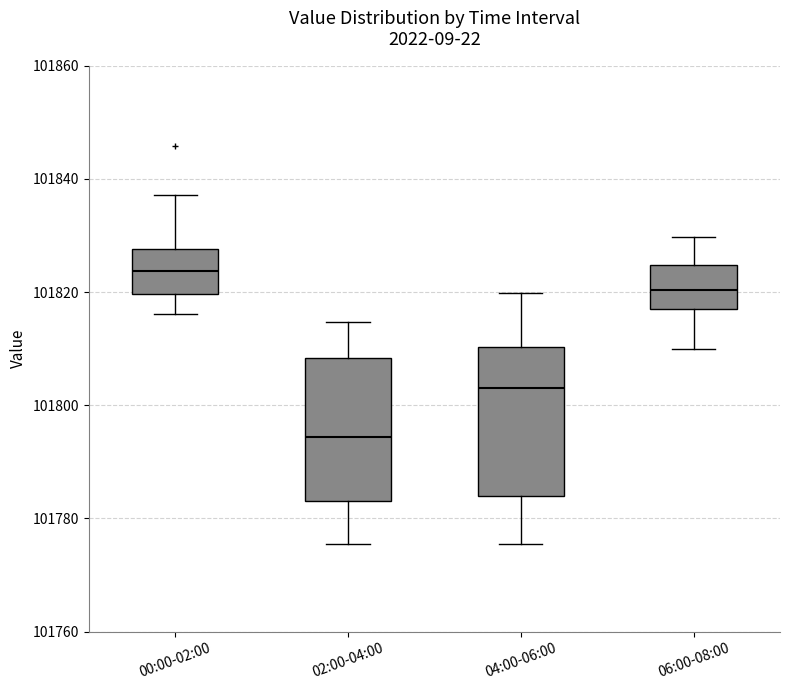

Which box has the lowest median line?

02:00-04:00